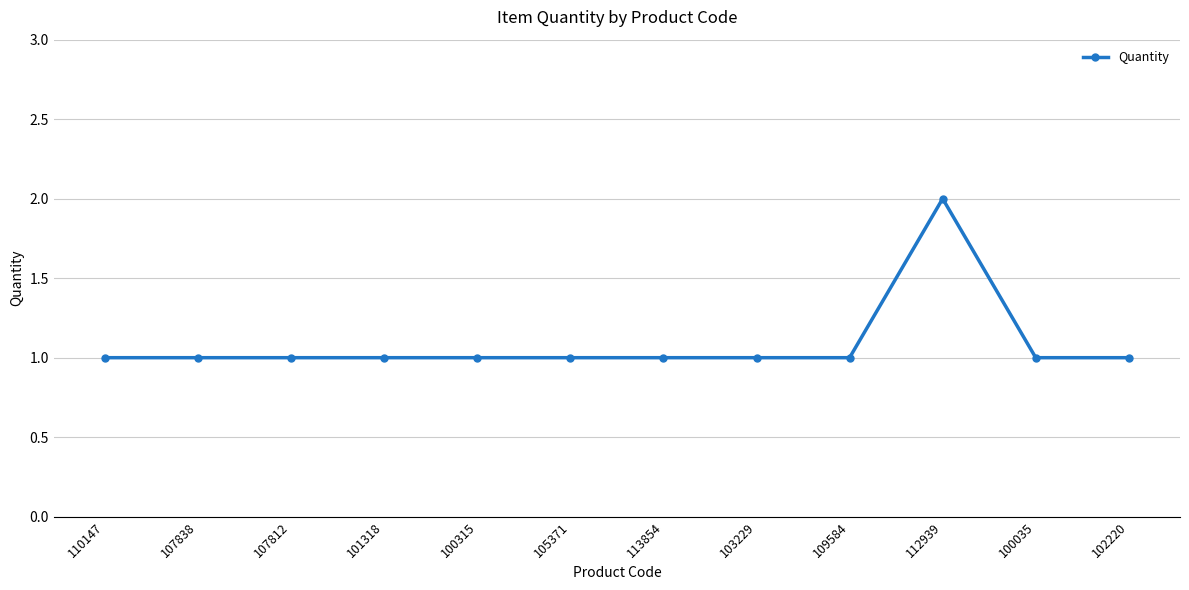

What is the difference between the maximum and minimum values?

1